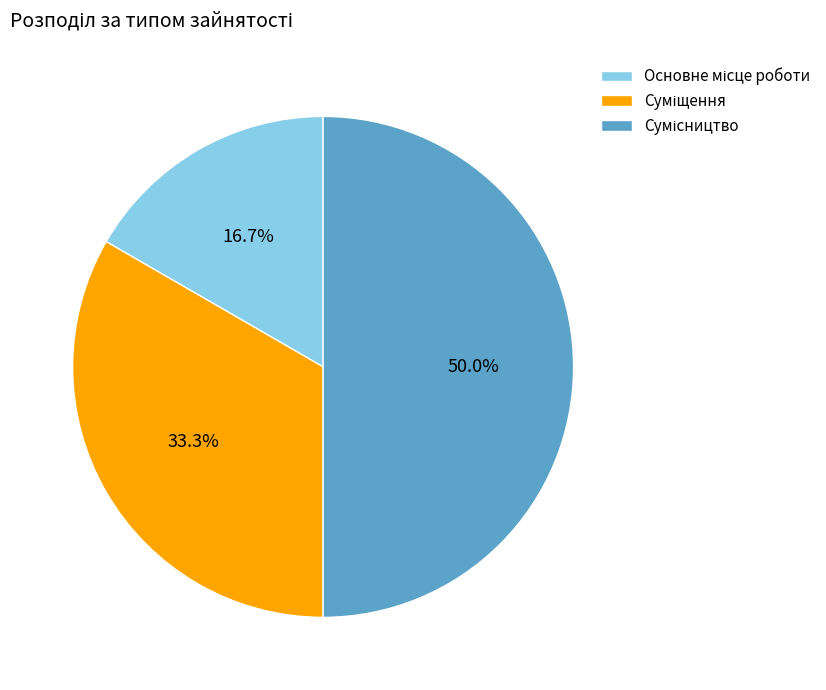

What is the smallest slice in the pie chart?

Основне місце роботи